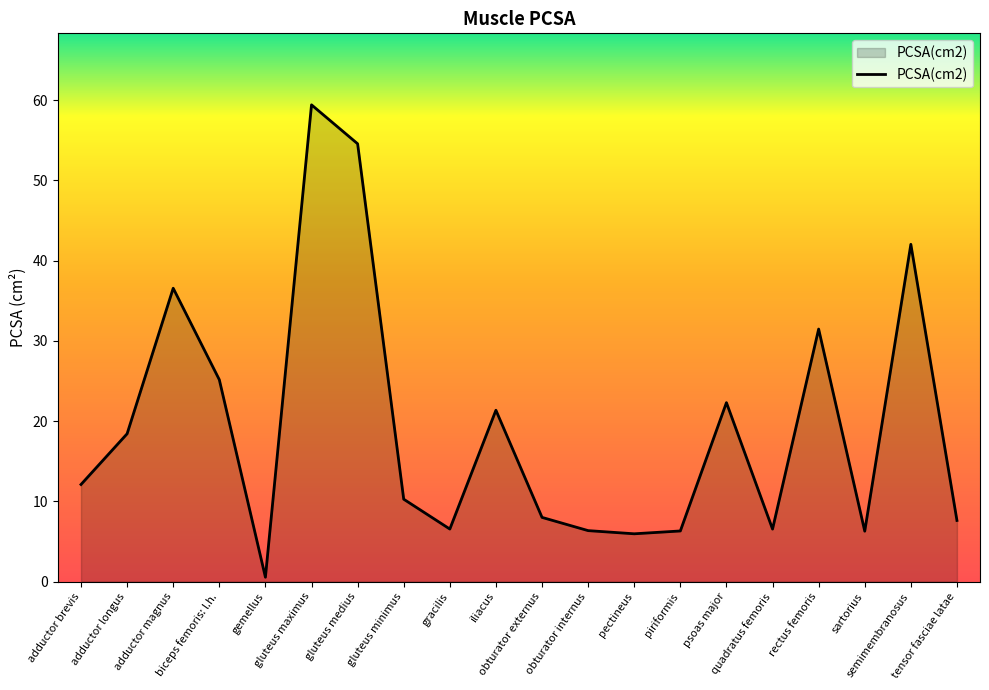

What is the difference between the maximum and minimum values?

58.9